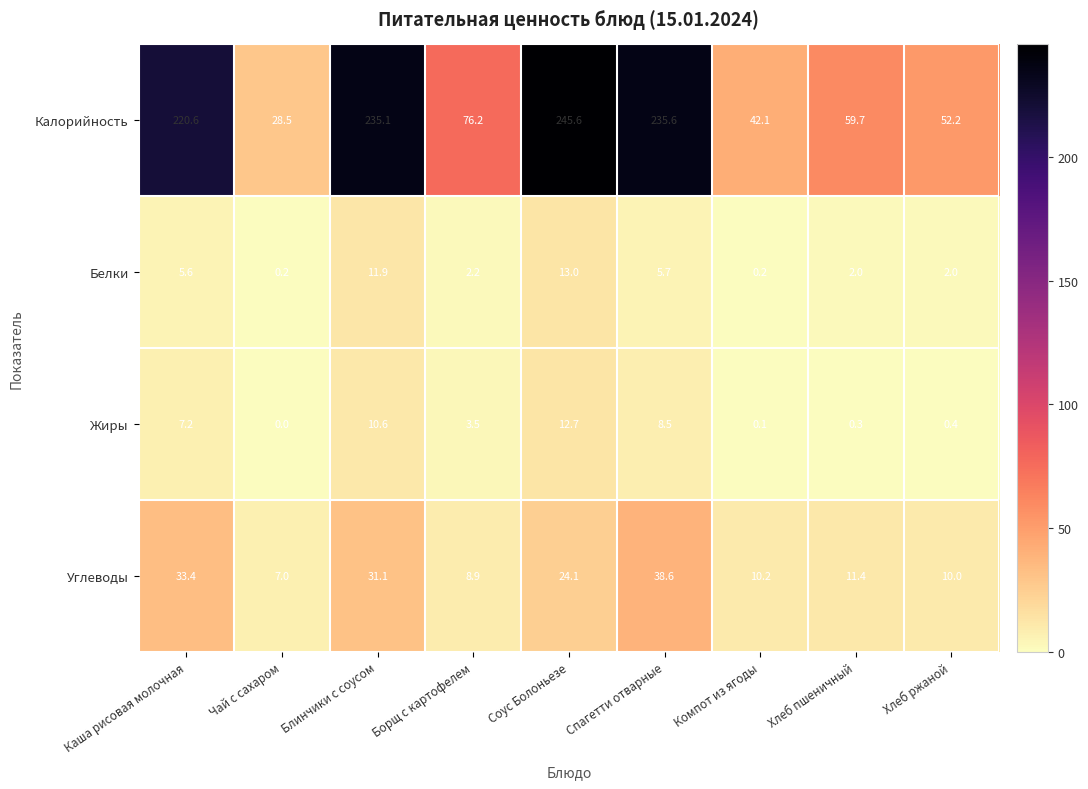

Which series changed the most between Чай с сахаром and Хлеб ржаной?

Калорийность